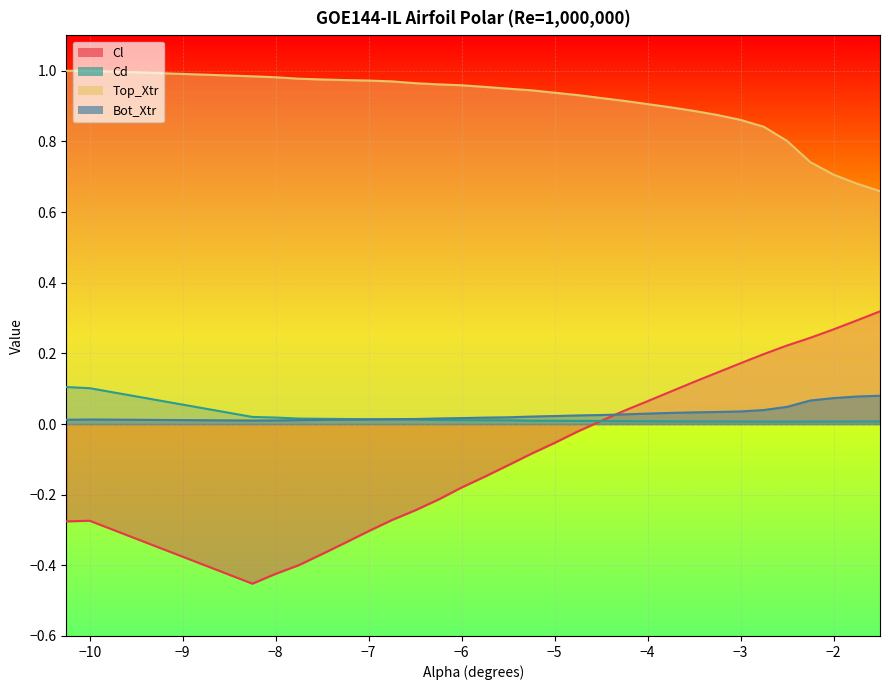

Is it true that Cd equals 0.0 at -3.0?

False